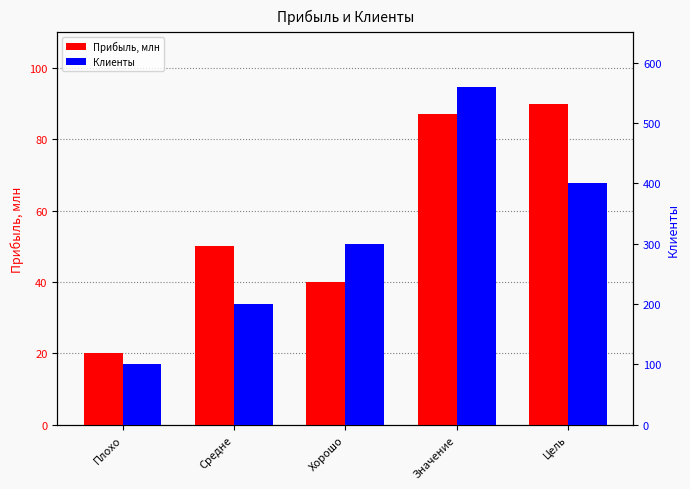

The Прибыль, млн series shows 9 at Хорошо. True or false?

False